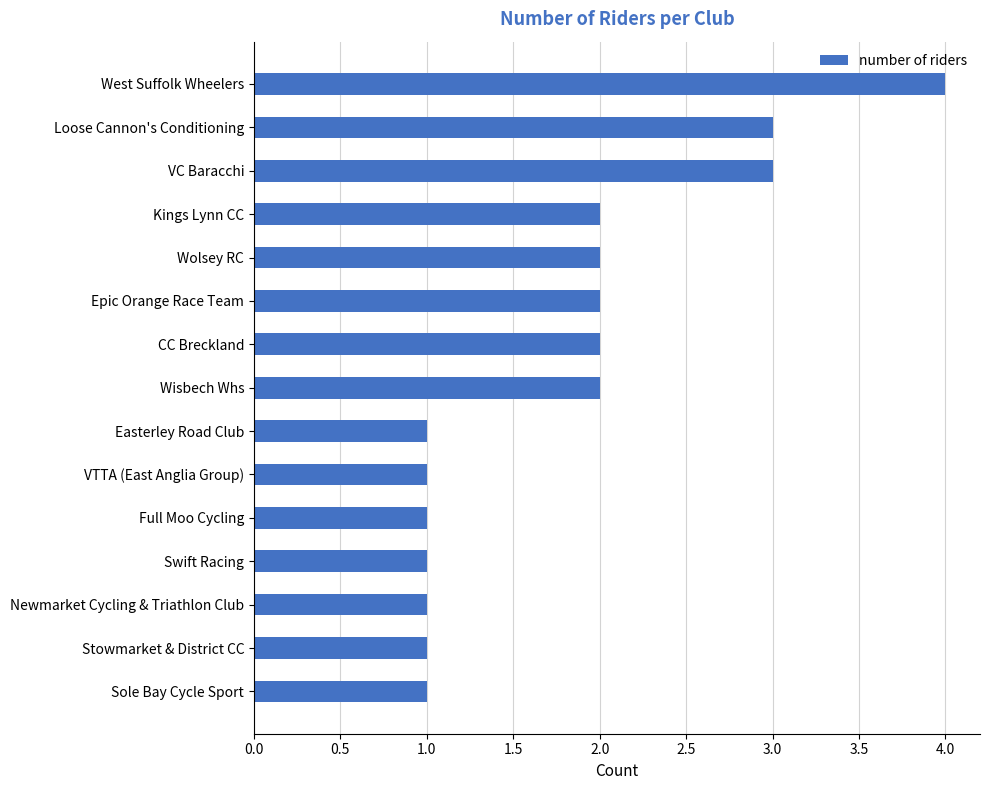

Which label corresponds to the largest value in the chart?

West Suffolk Wheelers